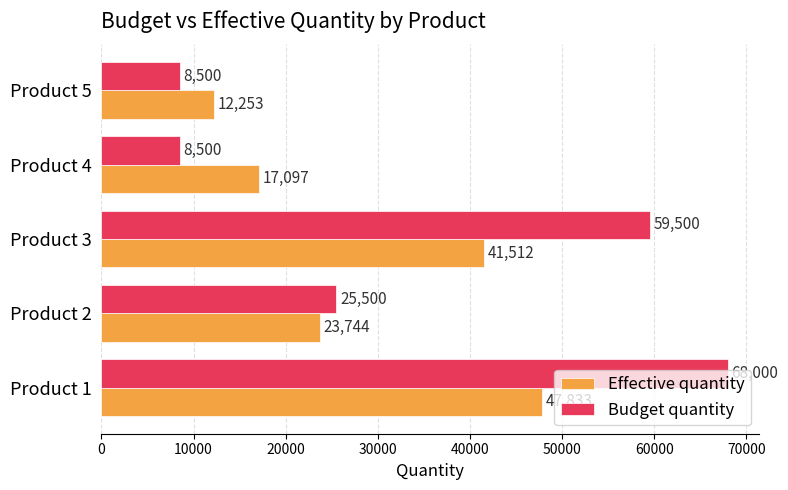

List the series in order of their peak value, highest first.

Budget quantity, Effective quantity